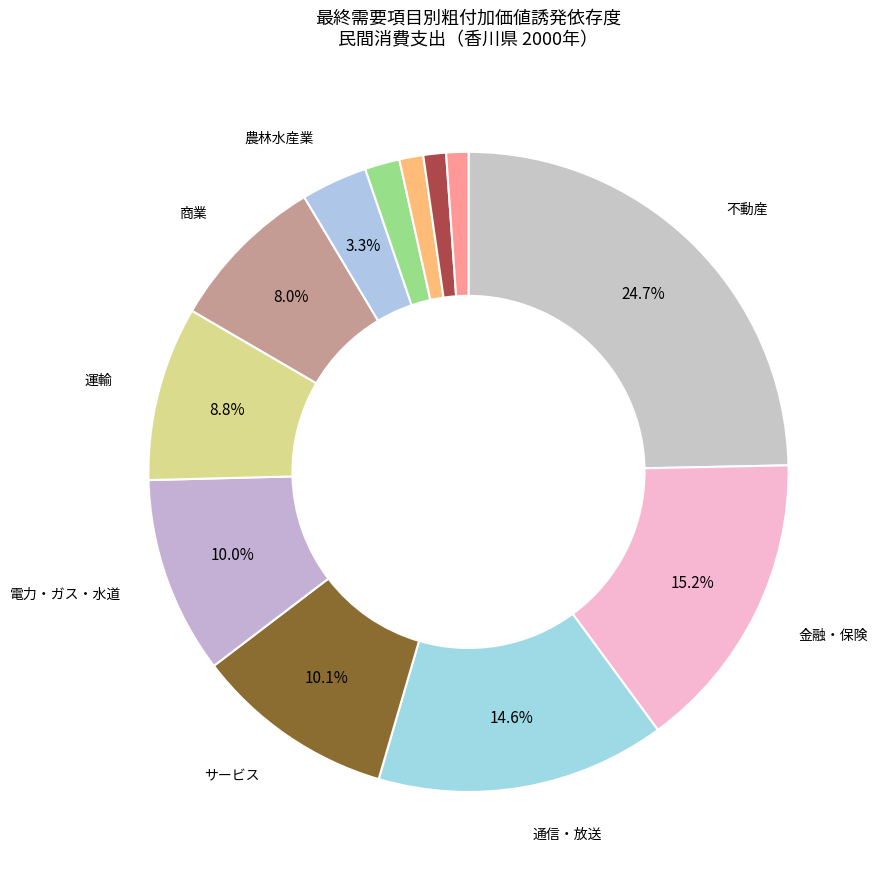

Is there any slice that represents more than half of the pie?

No